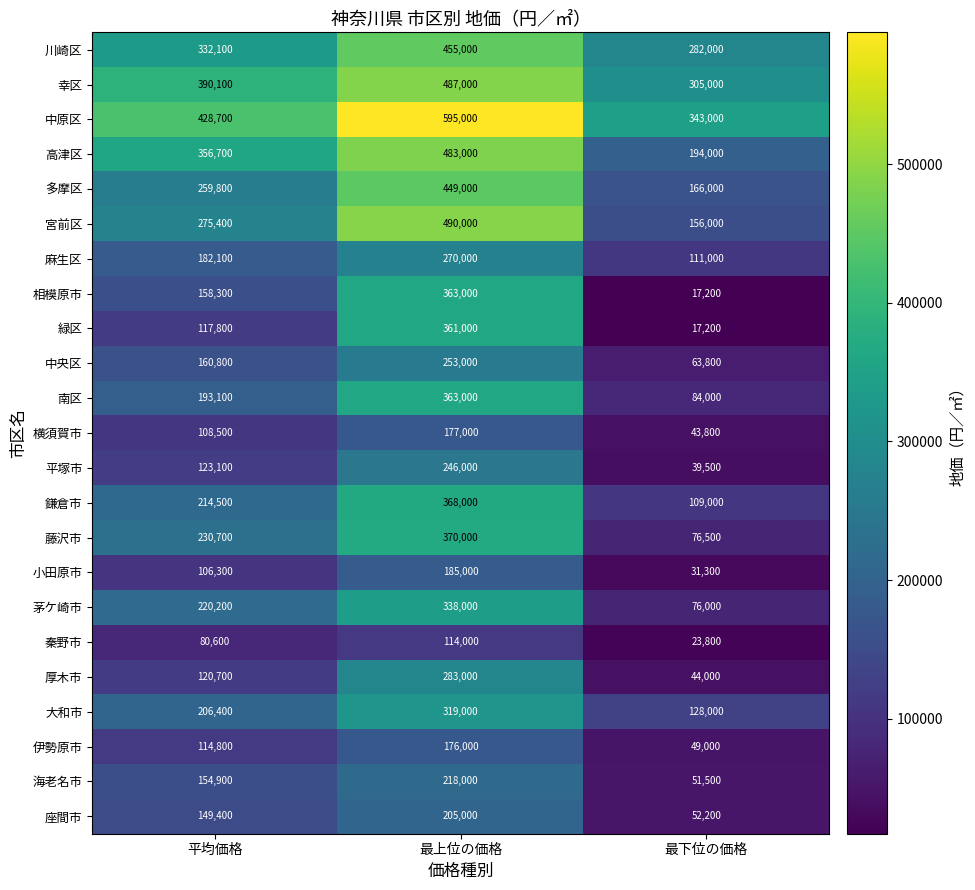

Where is 中央区 nearest to the value 158400?

平均価格